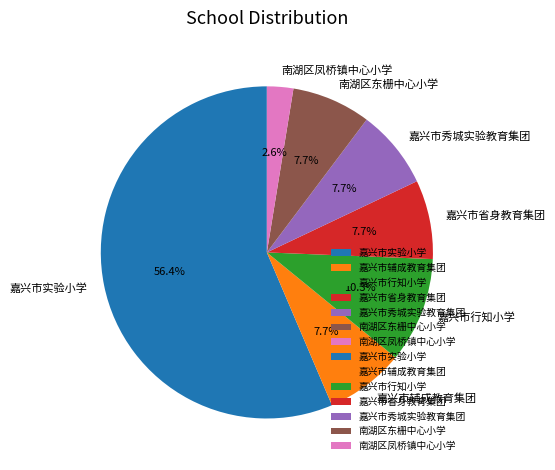

What is the total percentage of 南湖区凤桥镇中心小学 and 嘉兴市秀城实验教育集团?

10.3%